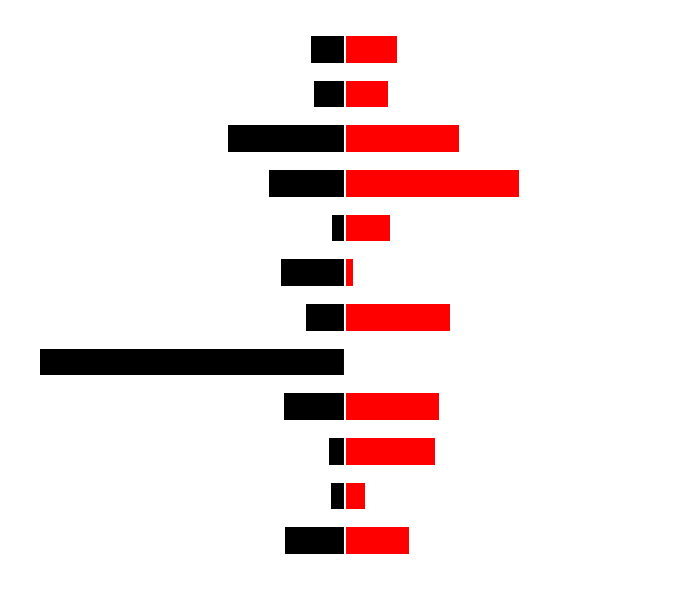

Which series has the largest total across all categories?

Rural sample size